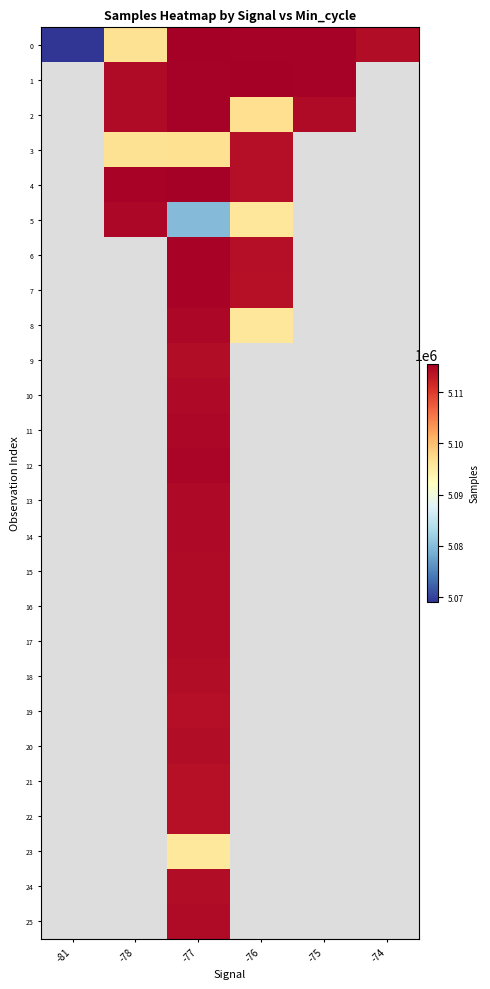

How many values in 24 are above zero?

1